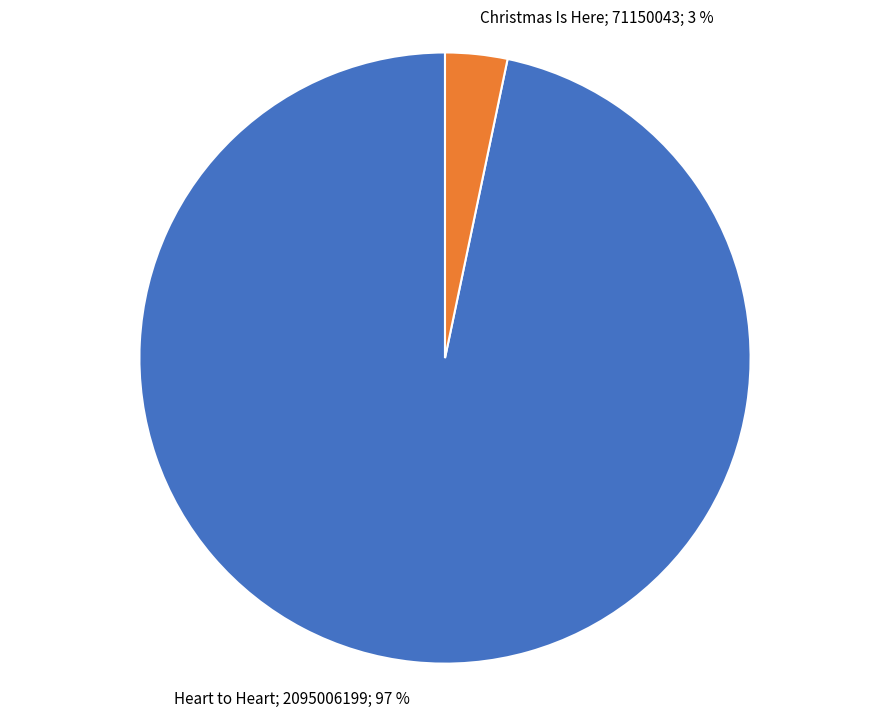

Does any single category account for the majority?

Yes